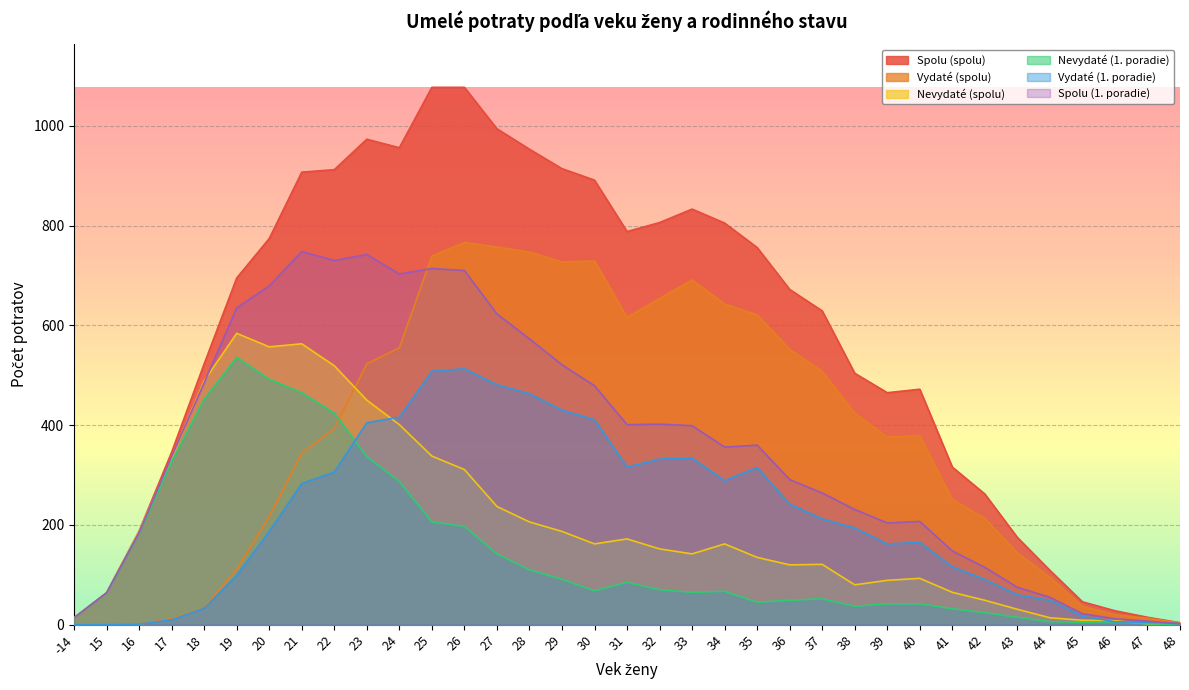

True or false: Spolu (spolu) and Nevydaté (spolu) cross at least once.

False